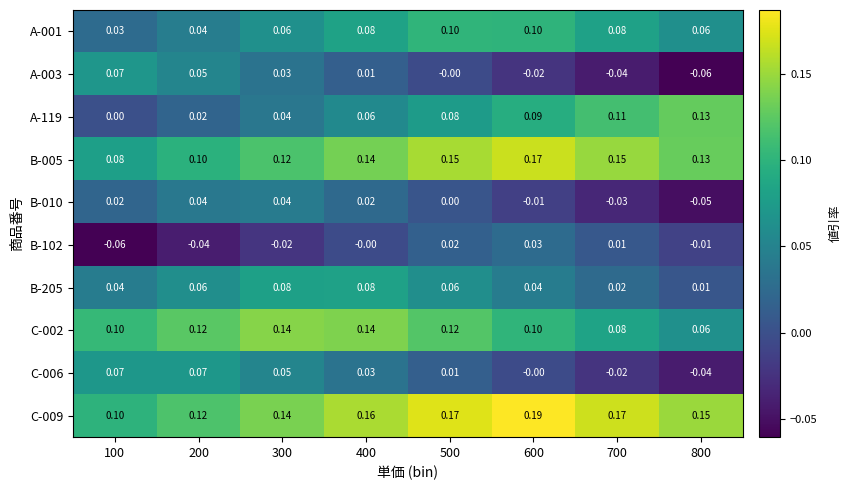

Is the value of A-001 at 100 greater than the value of C-002 at 100?

No